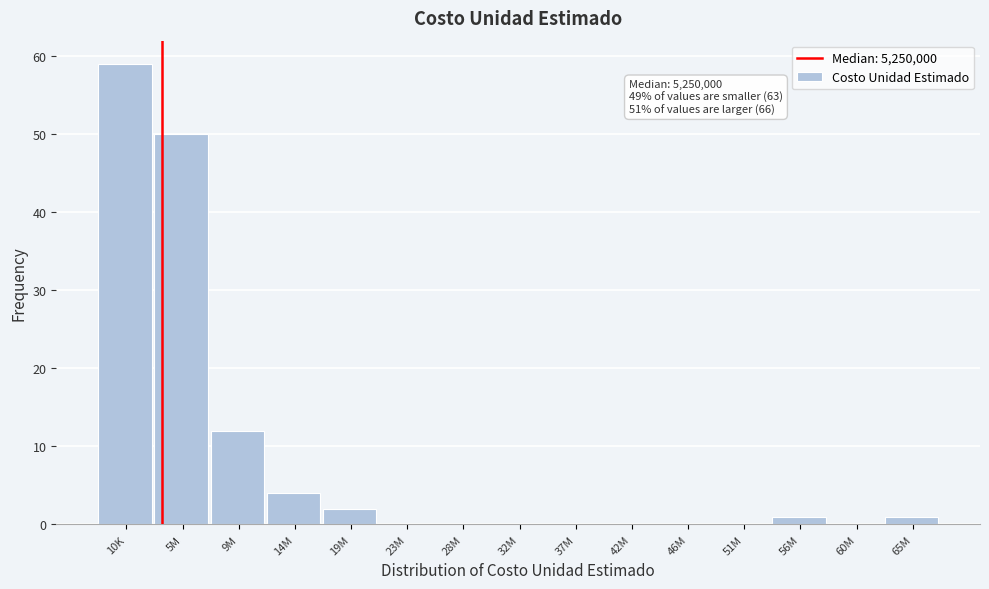

Reading left to right, what are all the values shown in this chart?

10K=59	5M=50	9M=12	14M=4	19M=2	23M=0	28M=0	32M=0	37M=0	42M=0	46M=0	51M=0	56M=1	60M=0	65M=1